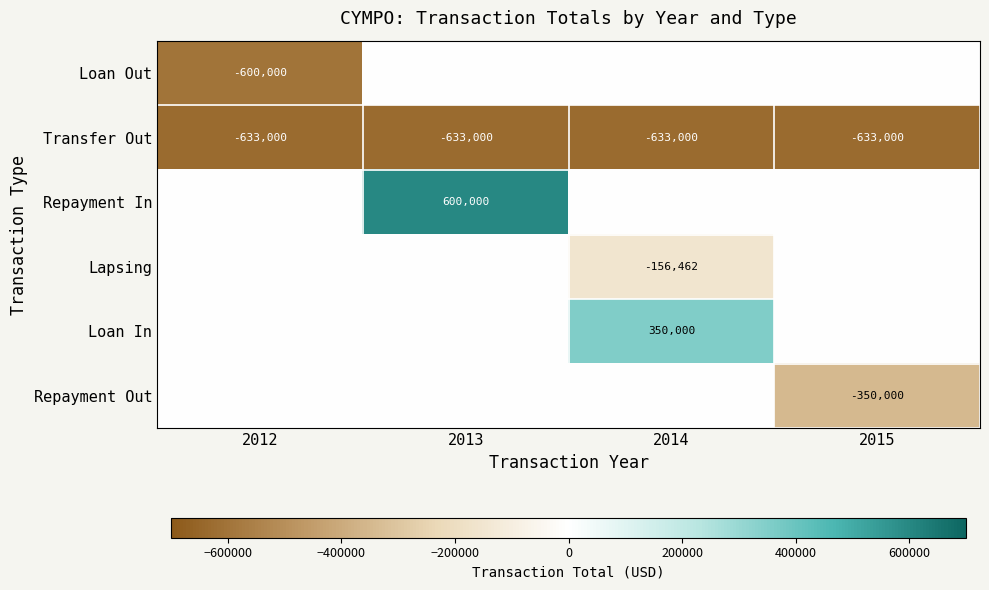

What is the average value of the Transfer Out series?

-633000